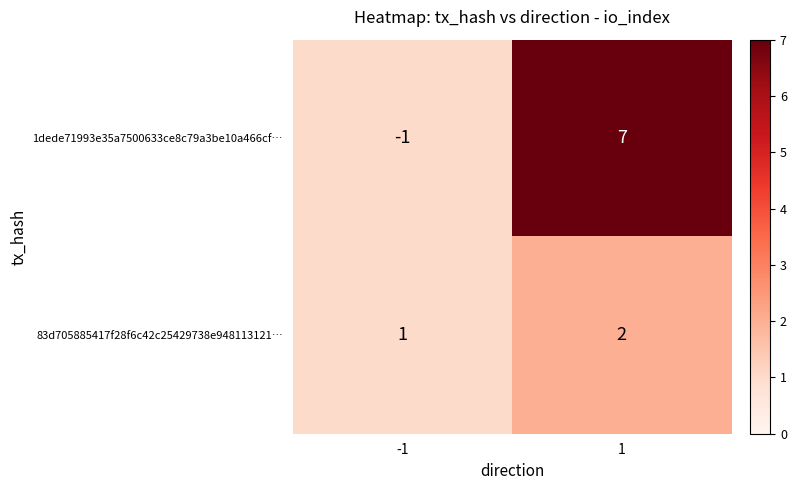

True or false: 1dede71993e35a7500633ce8c79a3be10a466cf… has a value of -1 at -1.

True